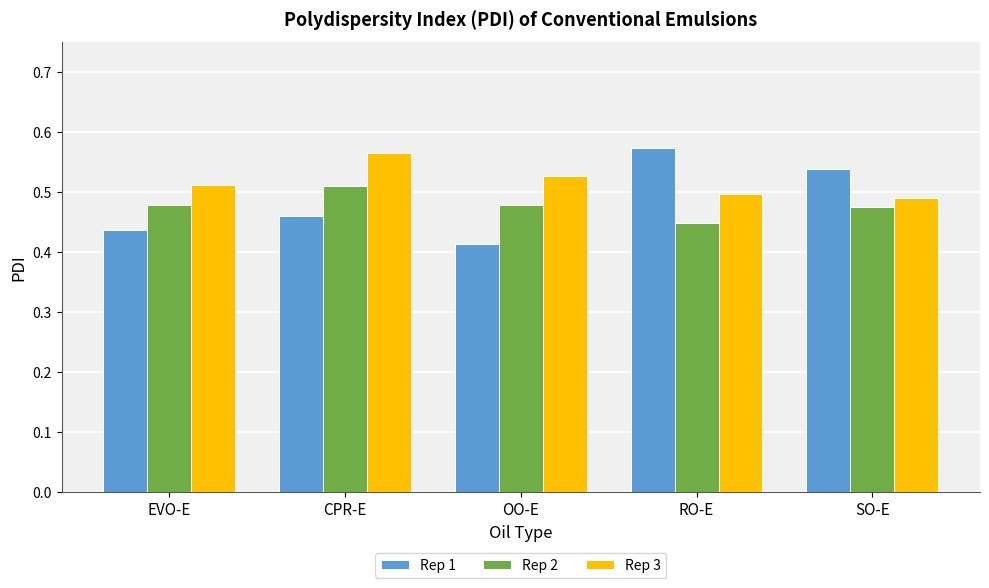

How many bars are there in total?

15